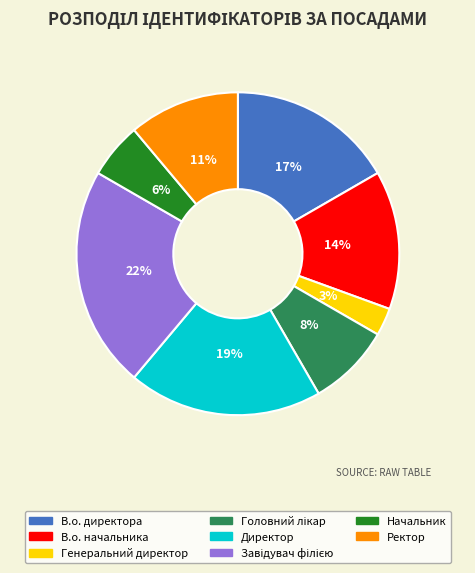

Which category has the smallest portion of the pie?

Генеральний директор